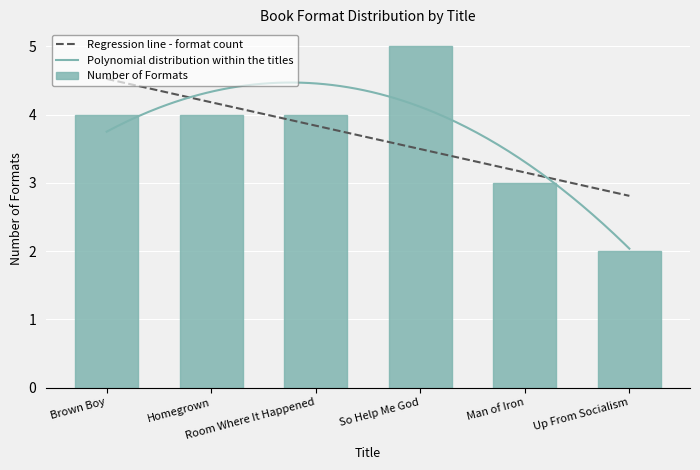

Where does the data first go above 4?

So Help Me God